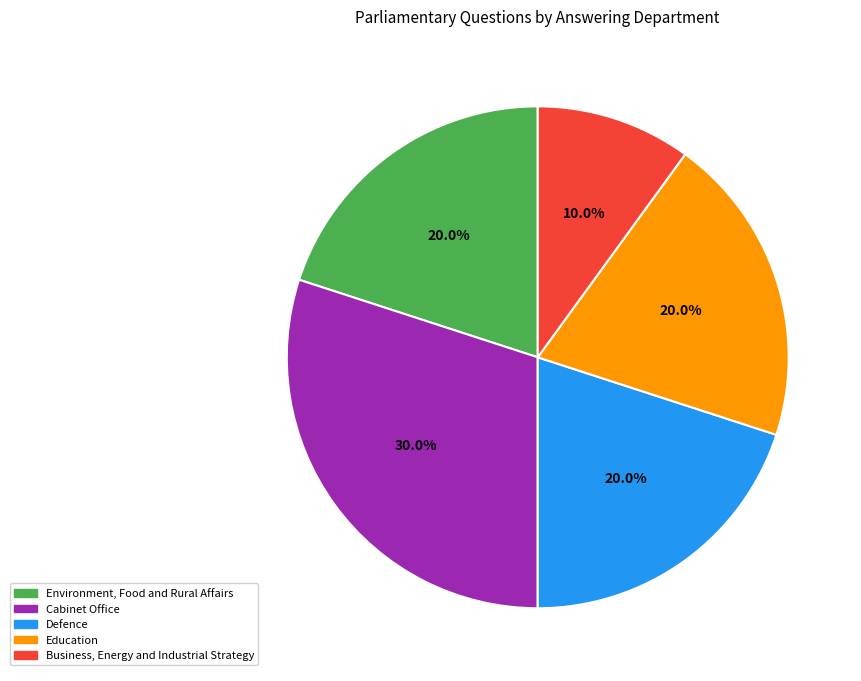

How many slices are in this pie chart?

5